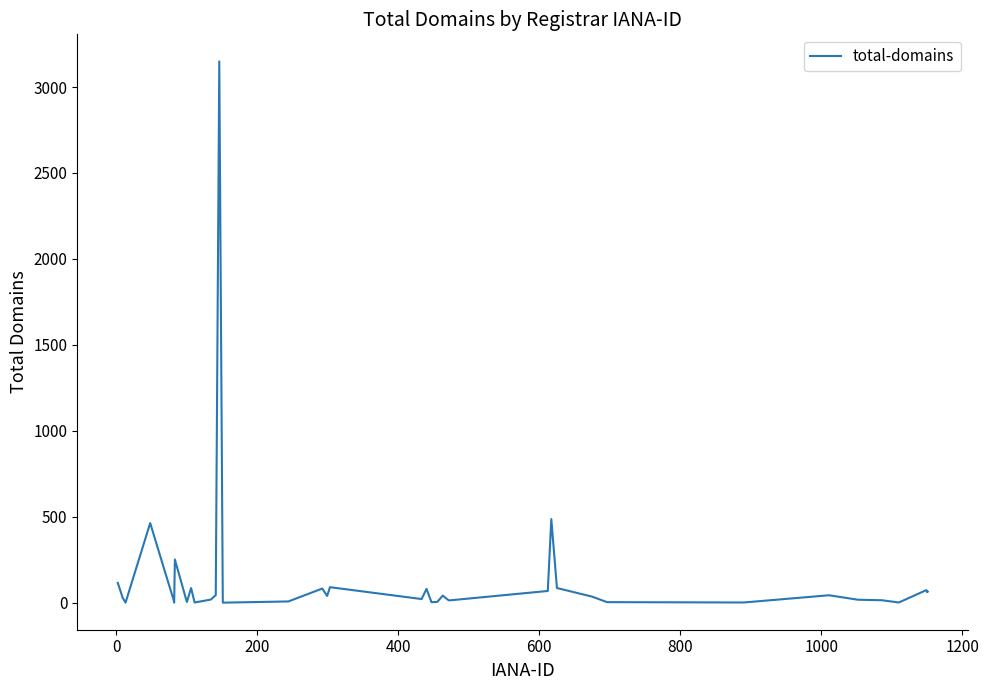

What is the maximum value shown in the chart?

3149